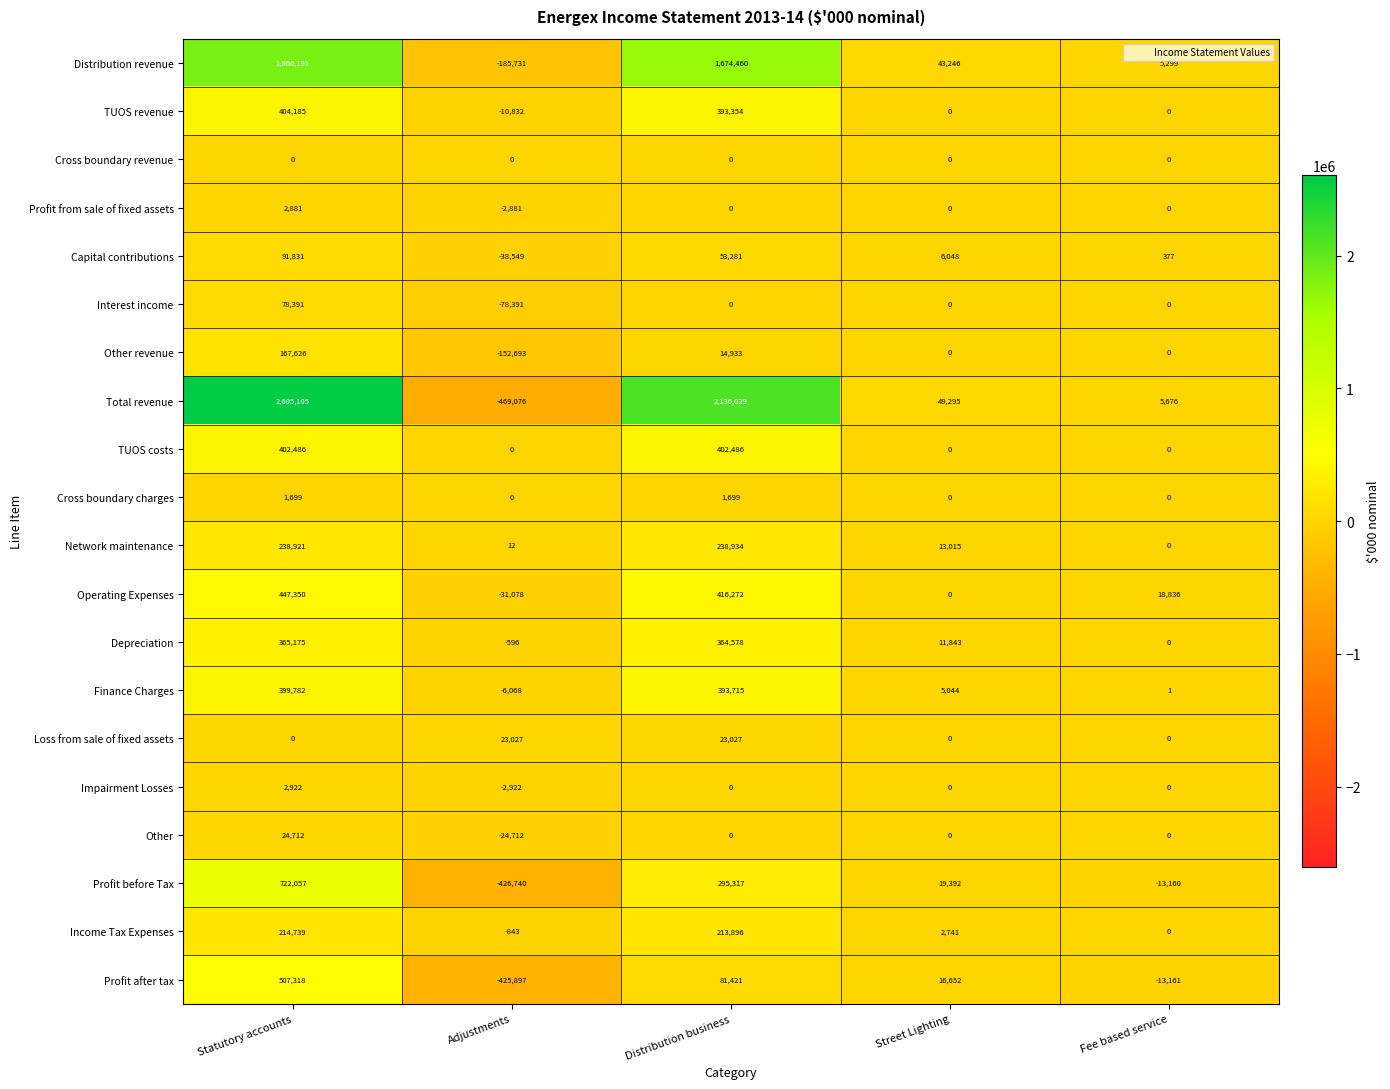

What value does the Network maintenance series have at Adjustments?

12